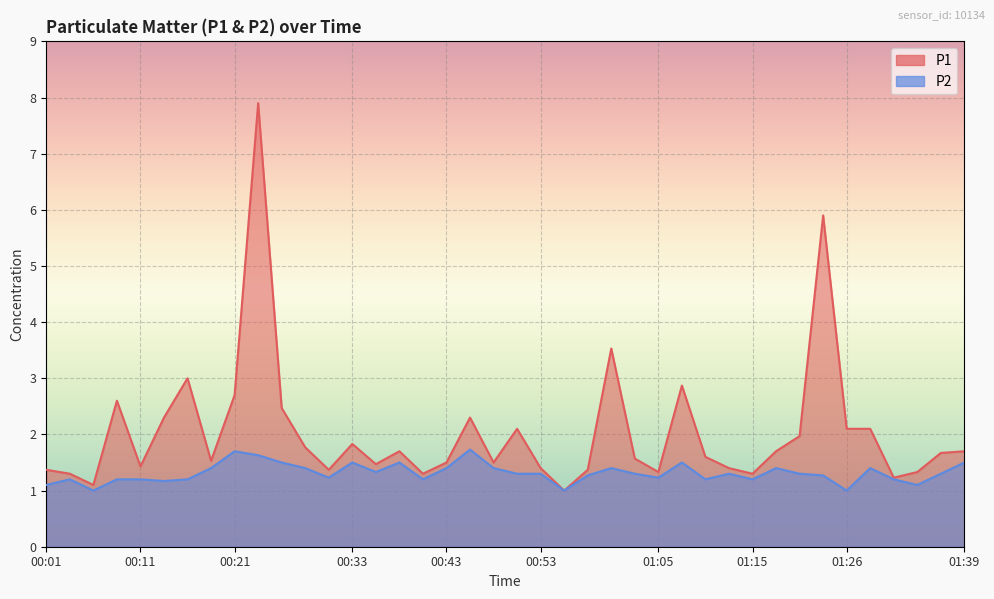

In P1, how many points are lower than both neighbors (excluding endpoints)?

11